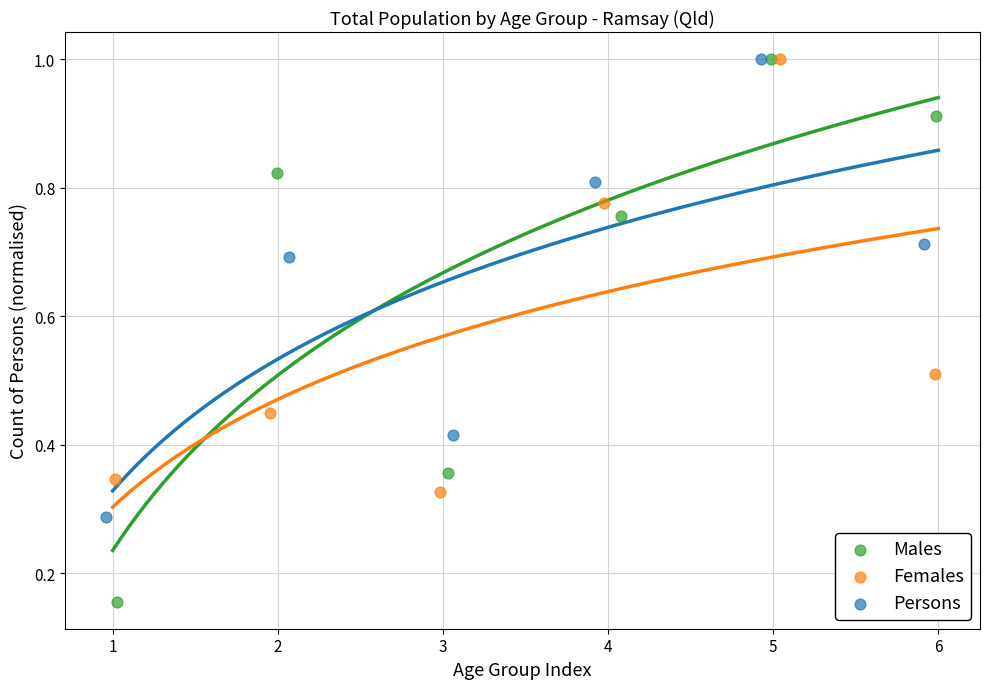

Which series reaches the minimum Y coordinate?

Males